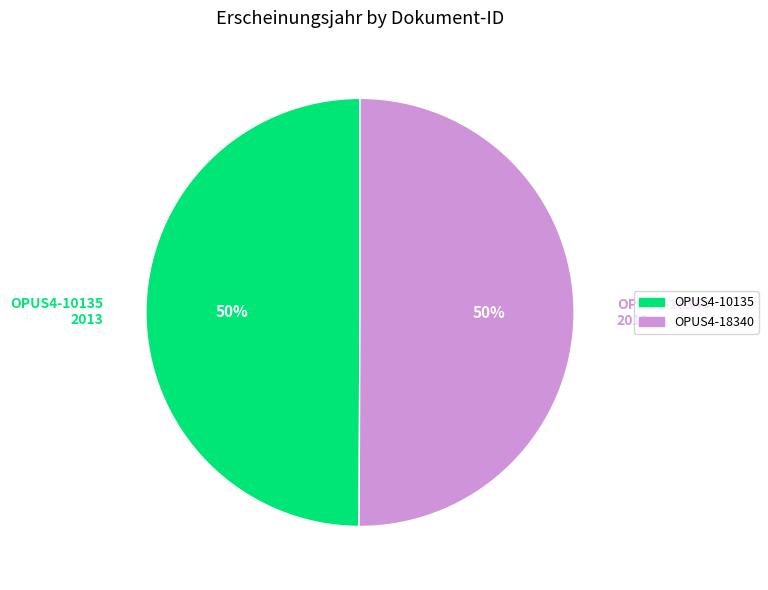

To the nearest percent, what percentage of the pie is OPUS4-10135?

50%